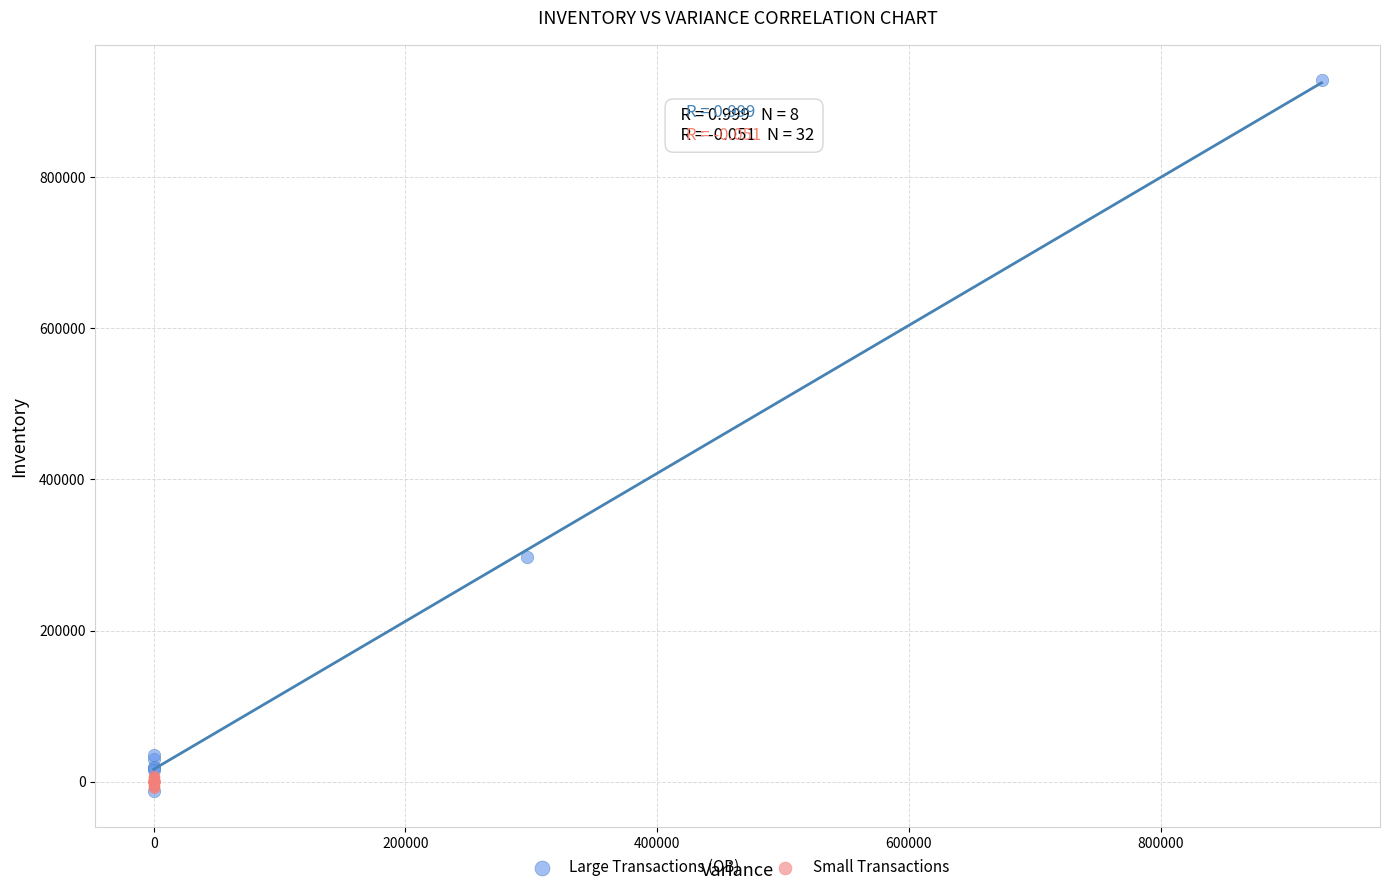

Which series has the largest Y range (max minus min)?

Large Transactions (OB)